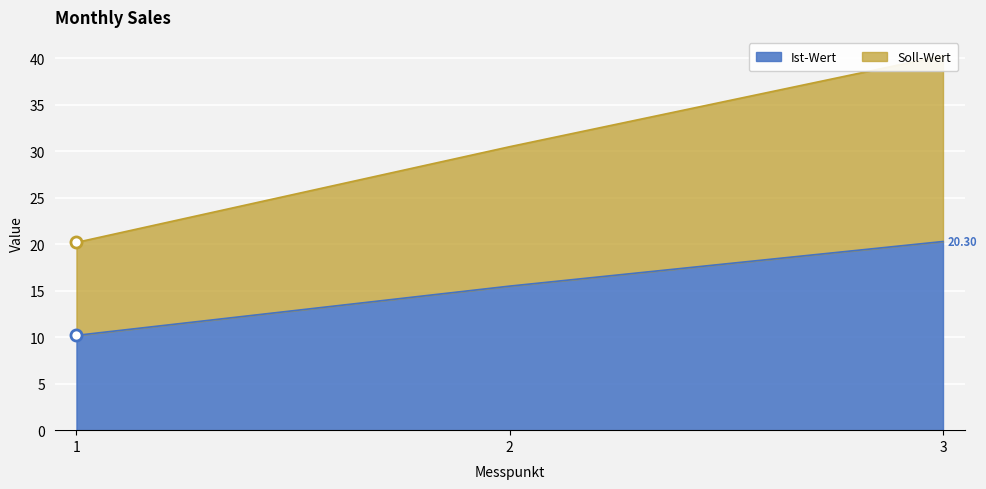

Is it true that Soll-Wert equals 40.3 at 3?

True